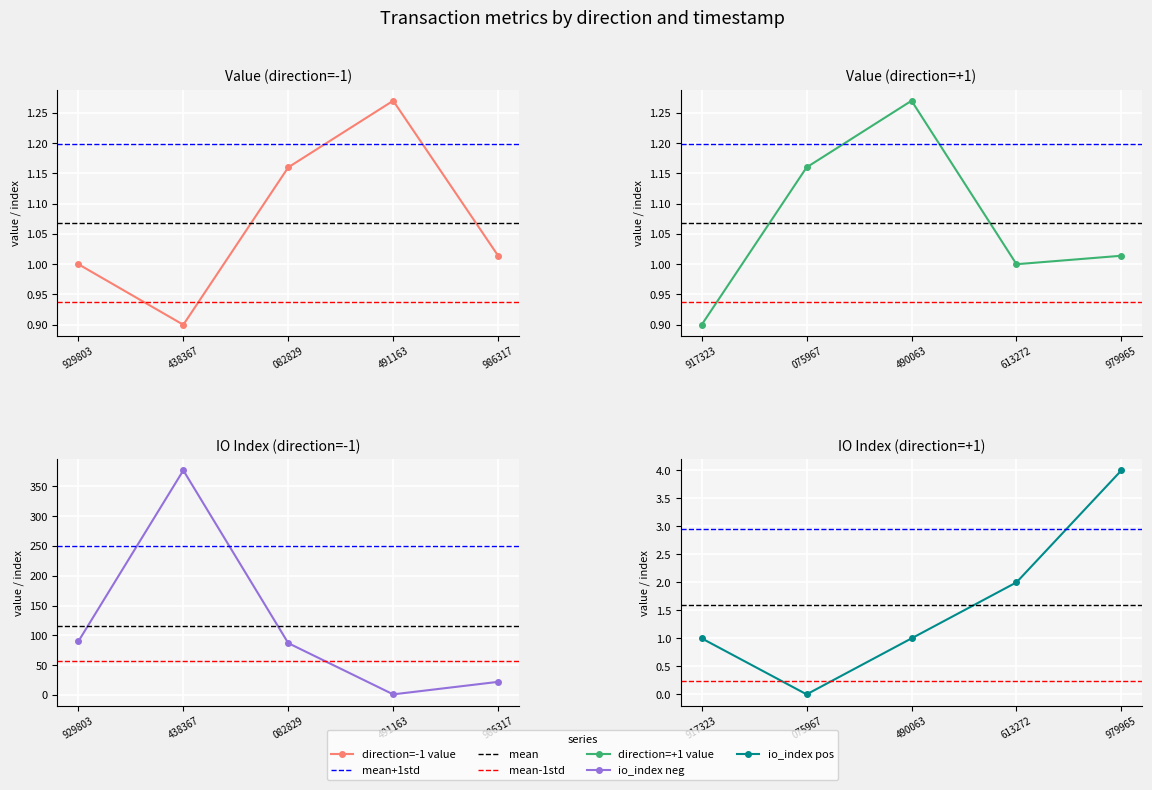

At which label does direction=-1 value first exceed 1?

082829